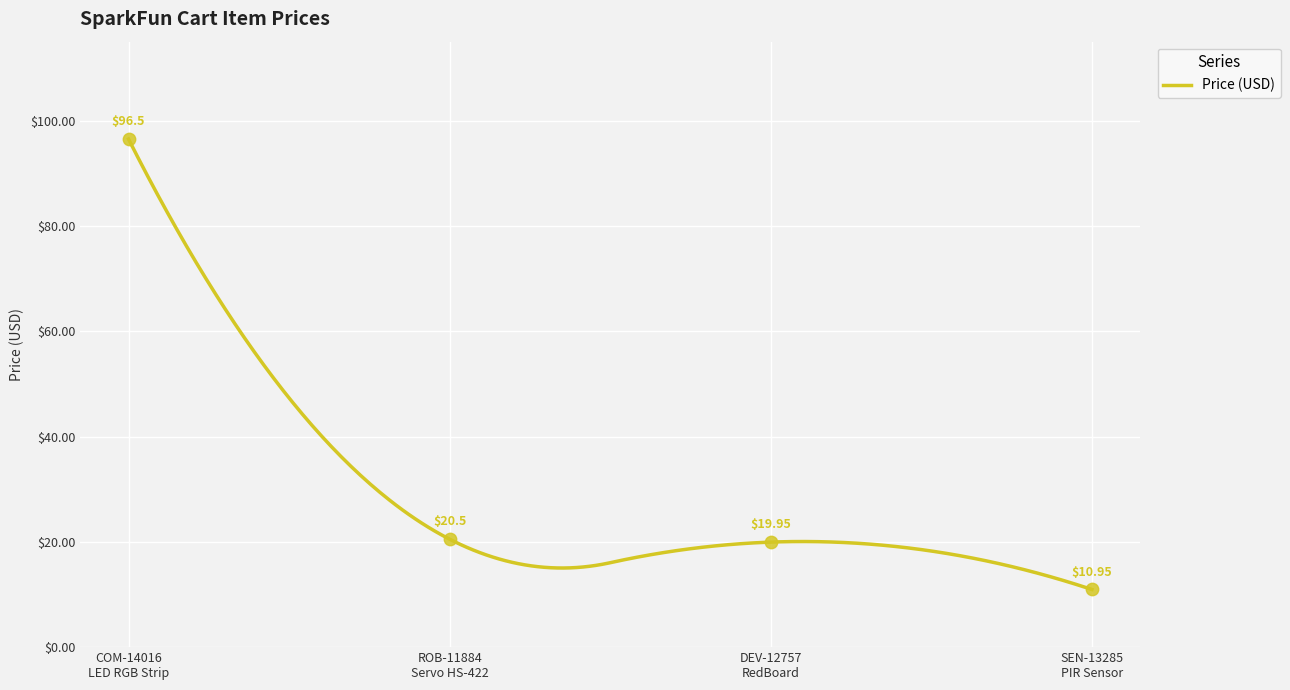

What is the change in value from ROB-11884 Servo HS-422 to DEV-12757 RedBoard?

-0.6